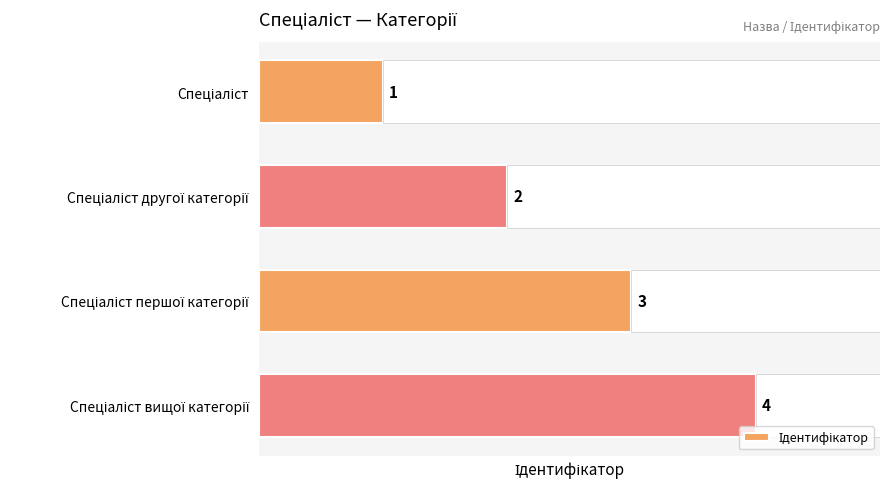

What is the greatest value displayed?

4